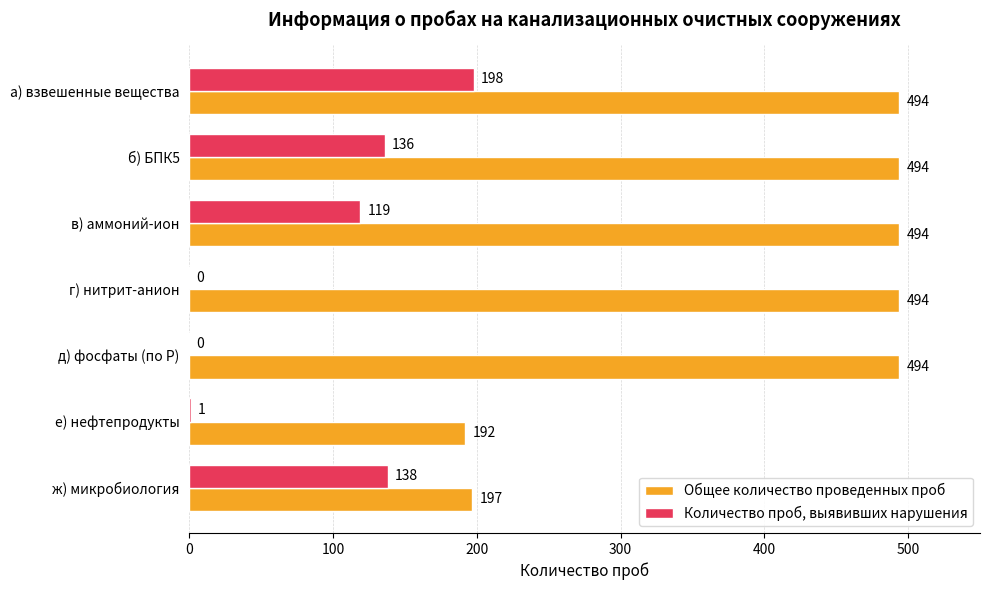

At which label does Количество проб, выявивших нарушения reach its peak?

а) взвешенные вещества